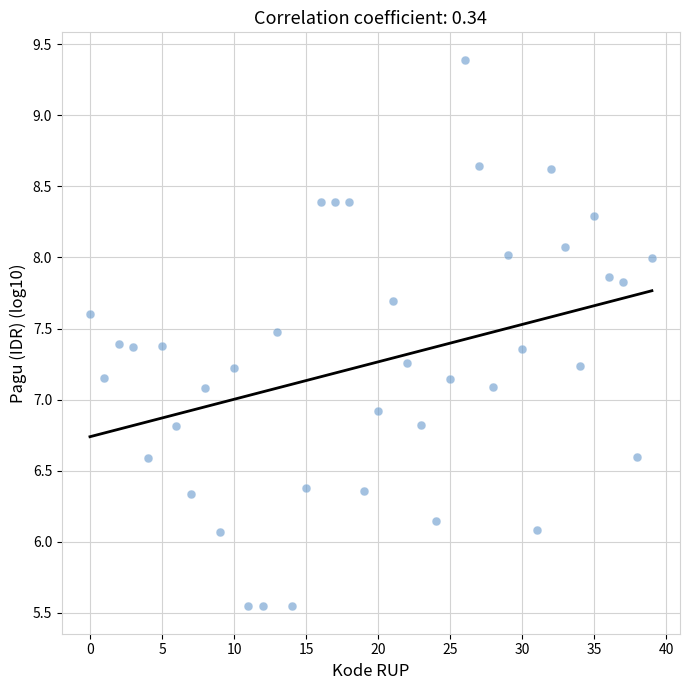

What is the range of Y values (max minus min)?

3.8